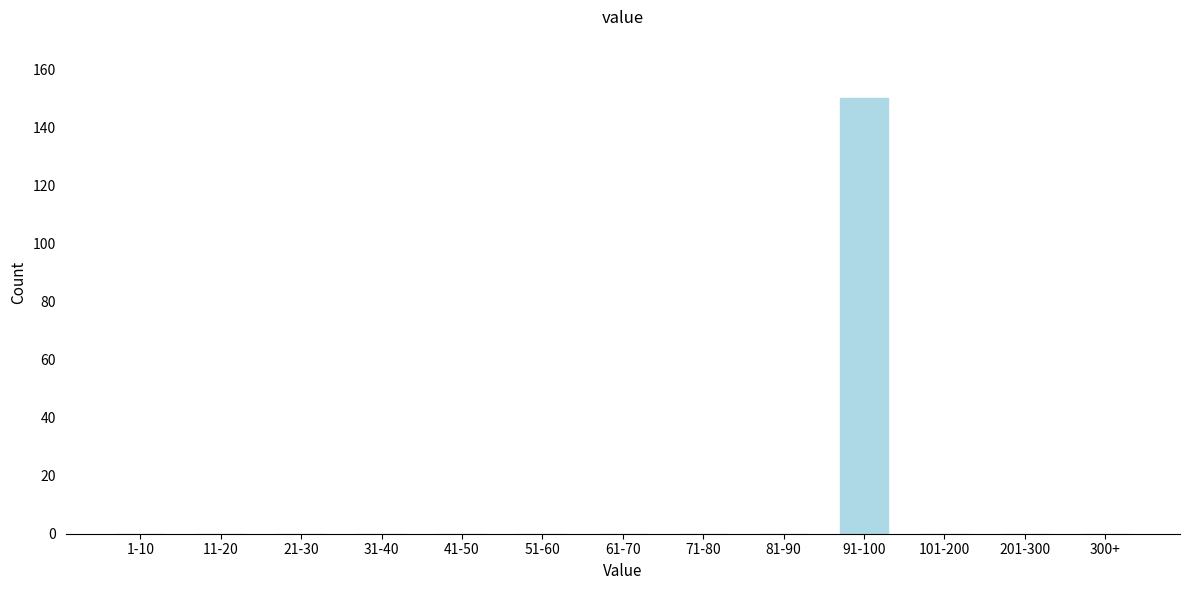

Reading left to right, extract all data points from this chart.

1-10=0	11-20=0	21-30=0	31-40=0	41-50=0	51-60=0	61-70=0	71-80=0	81-90=0	91-100=150	101-200=0	201-300=0	300+=0